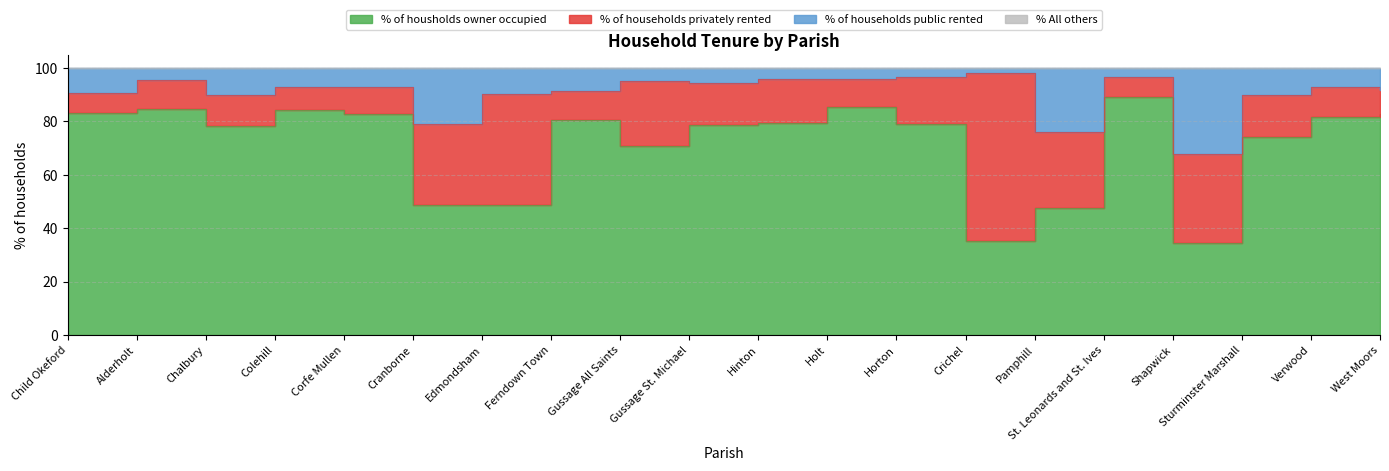

Which label corresponds to the smallest value in the chart?

Shapwick